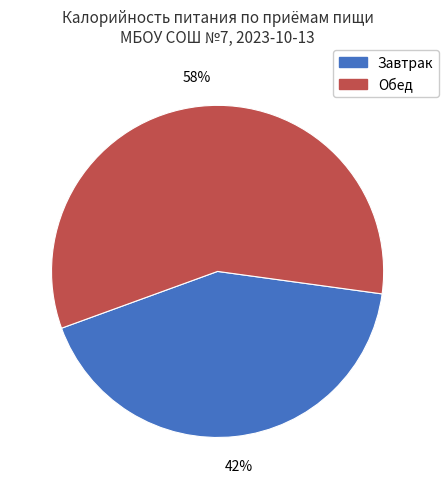

Does any single category account for the majority?

Yes